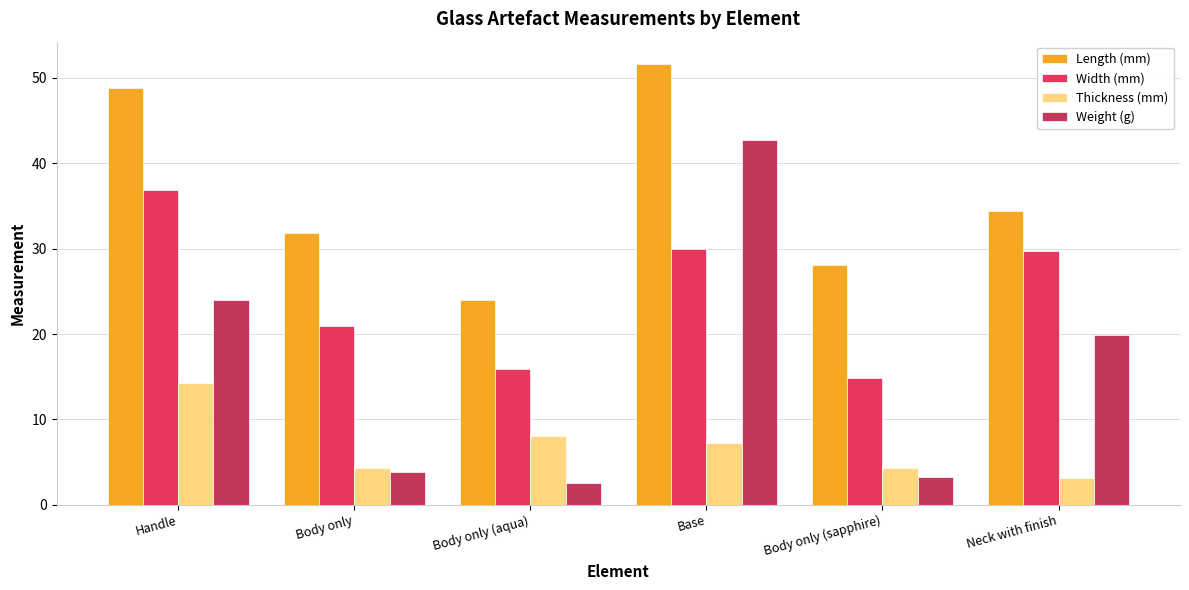

Which series has the widest spread of values?

Weight (g)